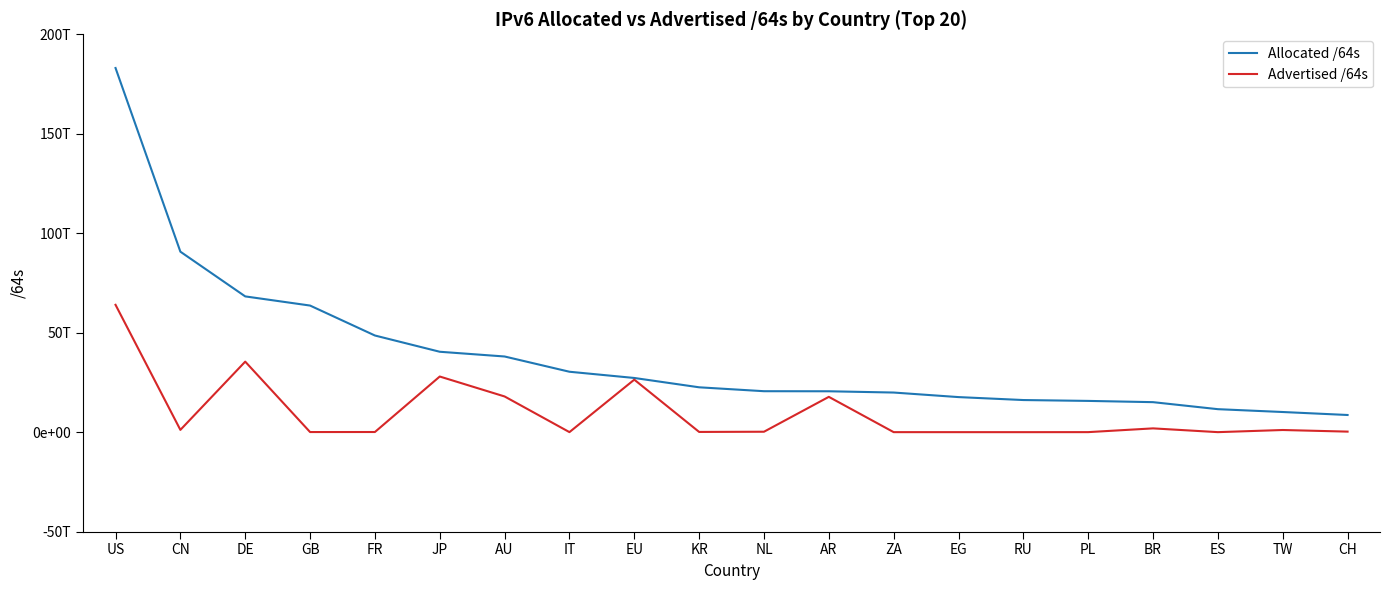

What is the sum of all Allocated /64s values?

768855896752130